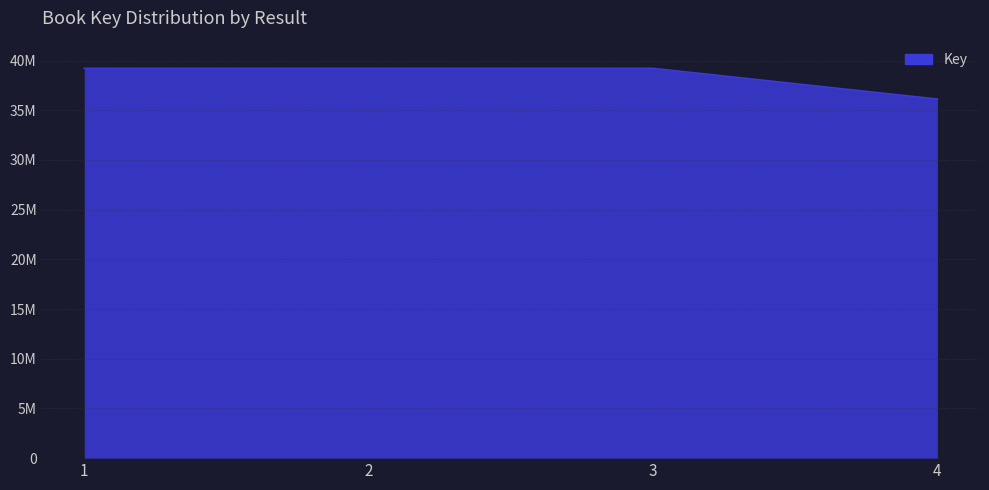

Where does the data first go above 39213897?

1